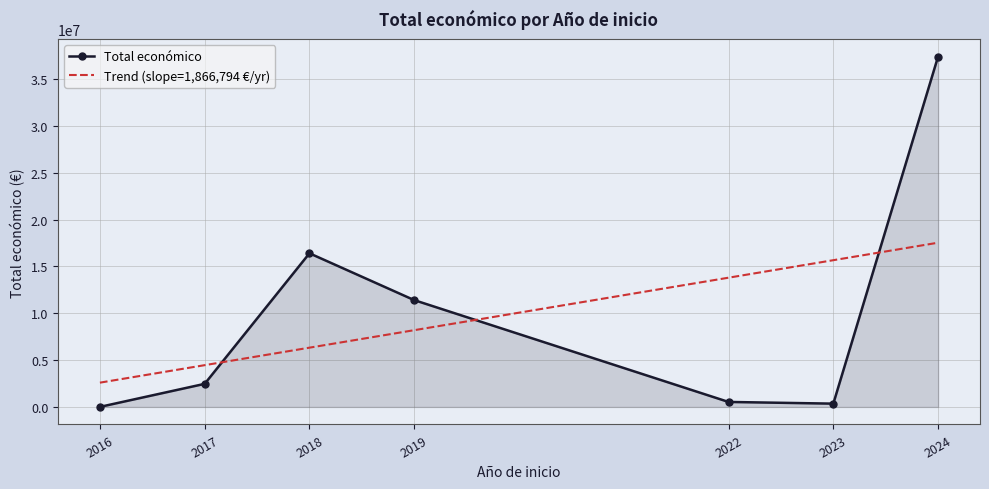

The value of Total económico at 2018 is 4113412.4. True or false?

False